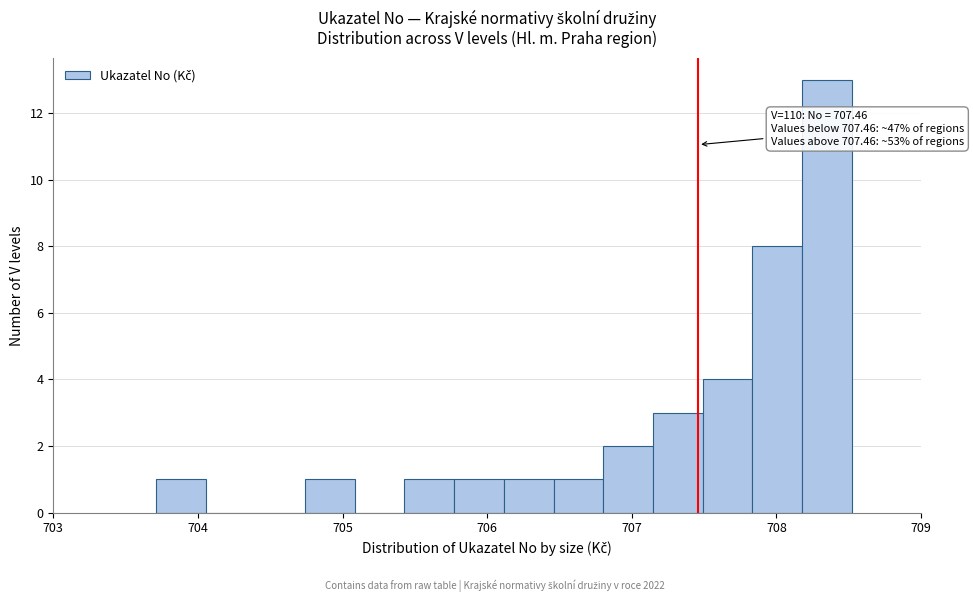

Around what value on the x-axis is the tallest bar? Give the approximate position of its centre, as read against the axis.

708.3